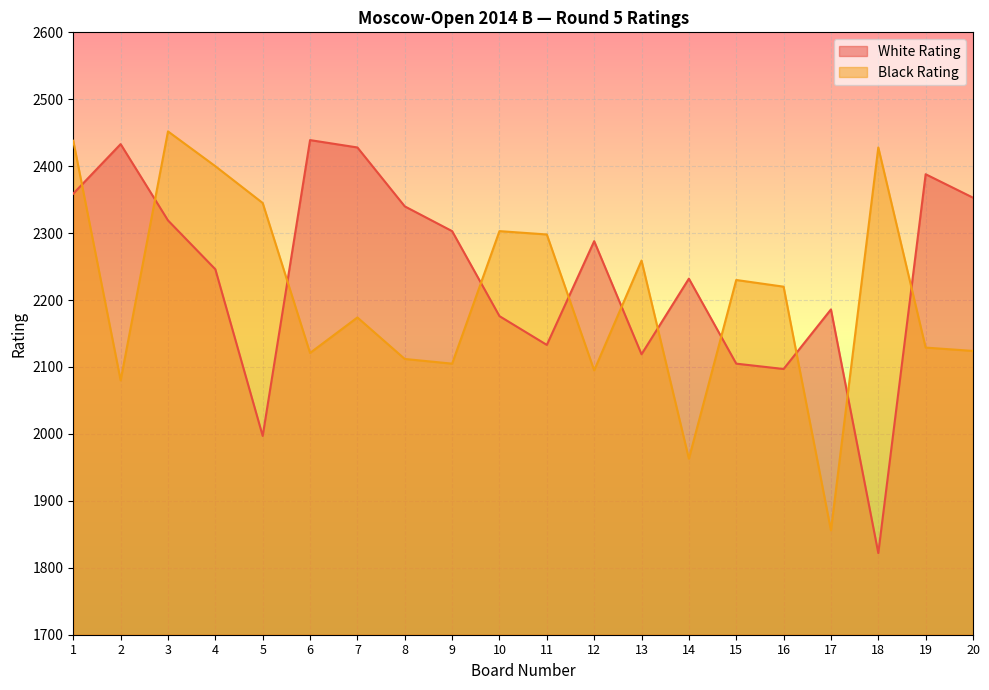

Which series has the largest total across all categories?

White Rating